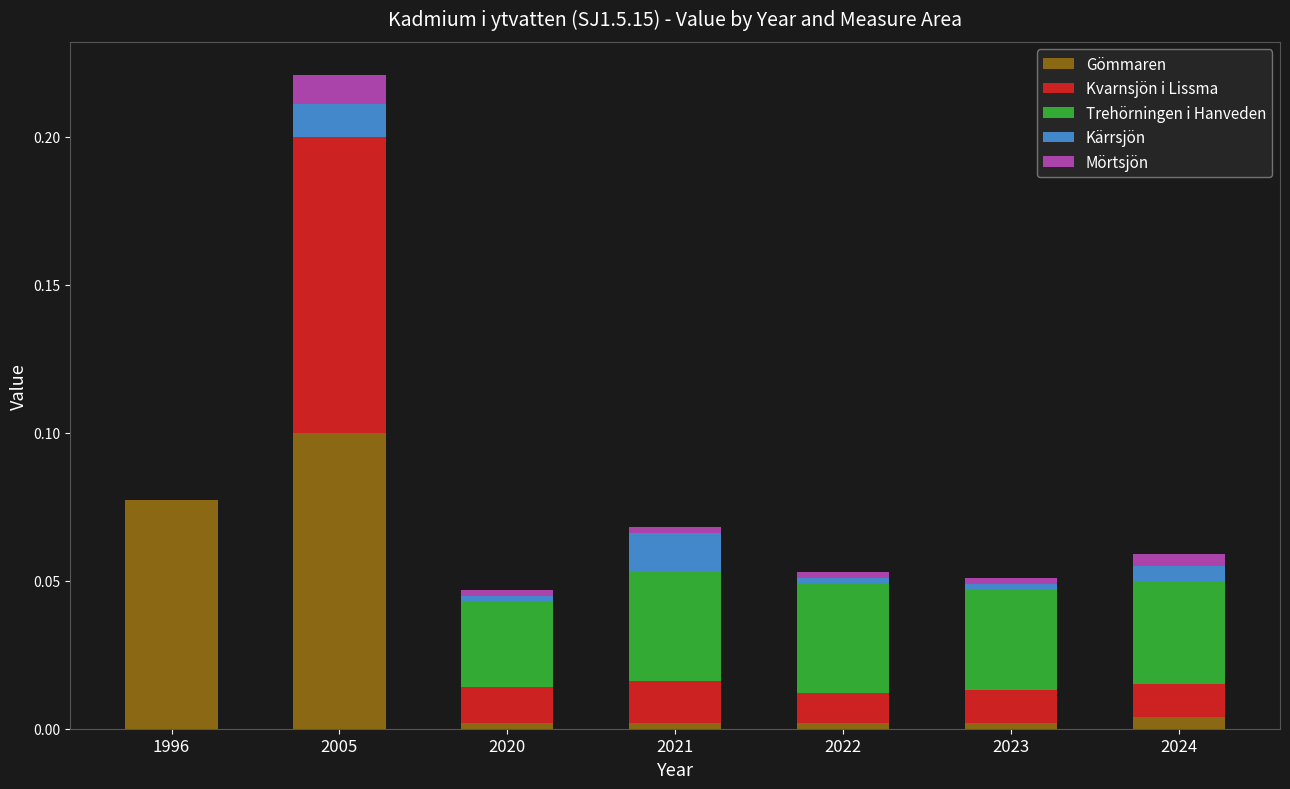

Which category has the highest value in the Gömmaren series?

2005